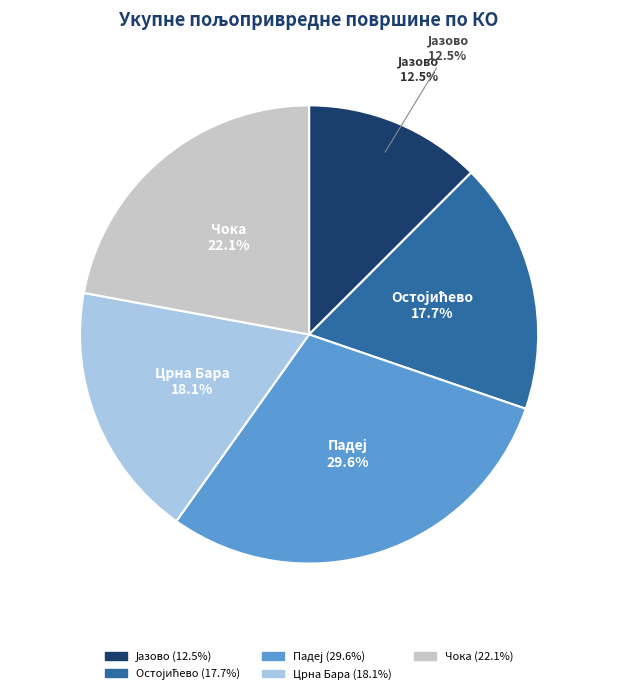

To the nearest percent, what is the combined percentage of Црна Бара and Остојићево?

36%